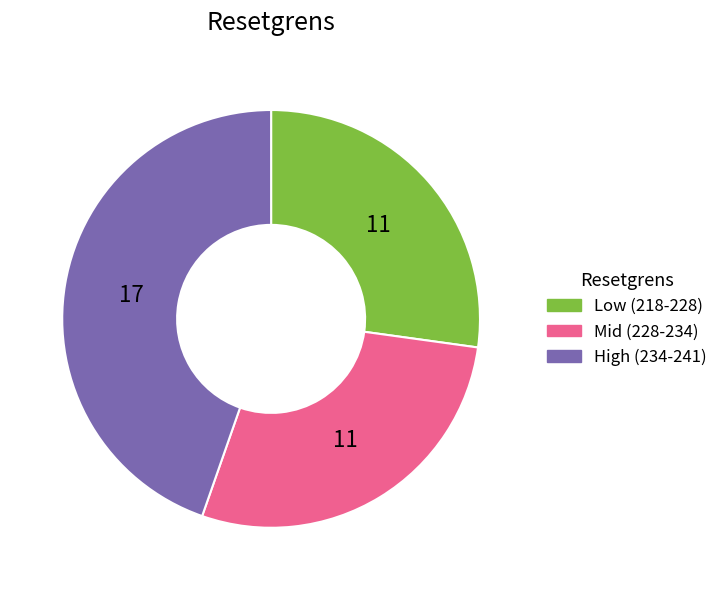

How many segments does this pie chart have?

3